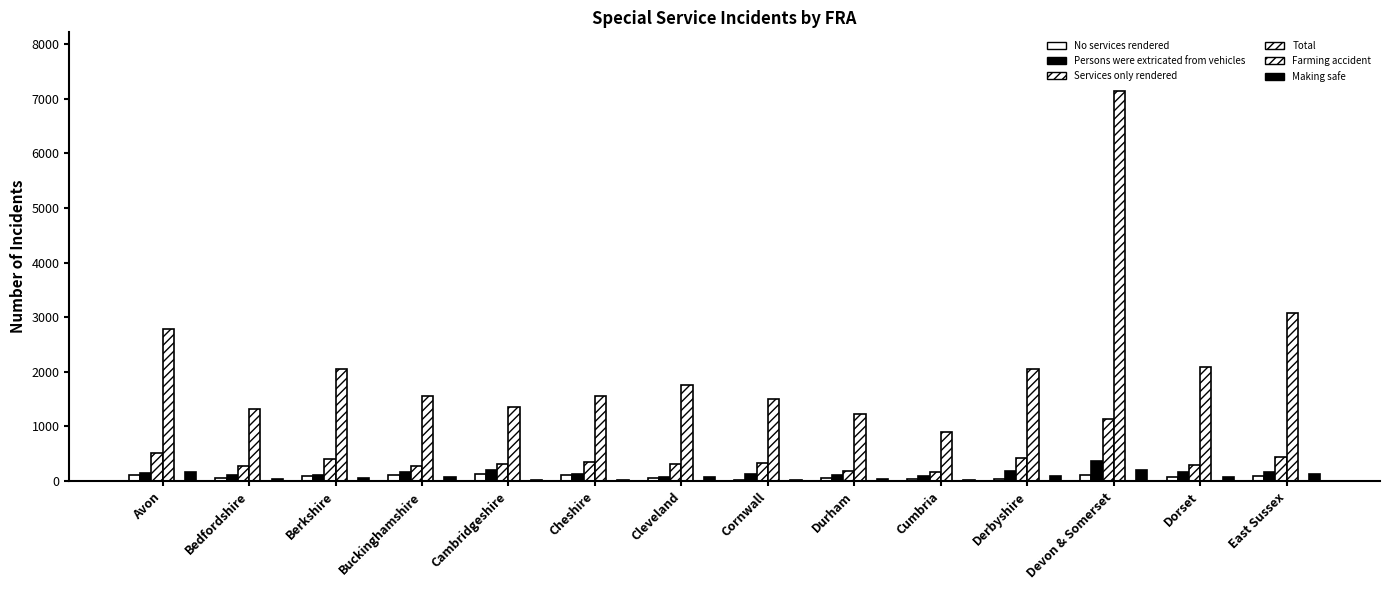

True or false: No services rendered has a value of 44 at Avon.

False